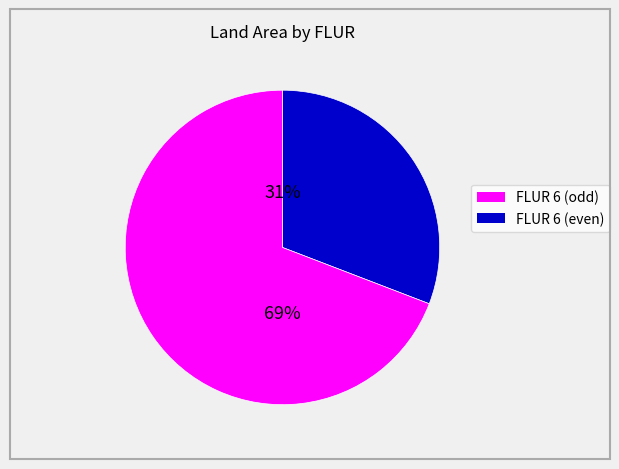

To the nearest percent, what is the average slice percentage?

50%